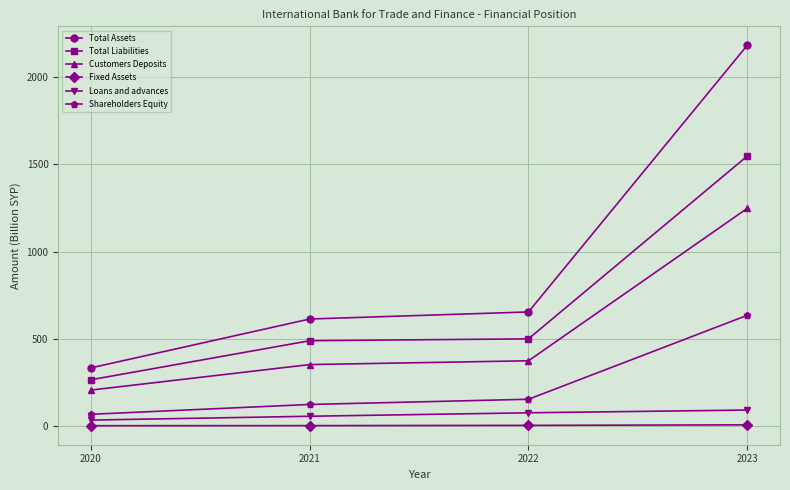

Which series has the largest total across all categories?

Total Assets